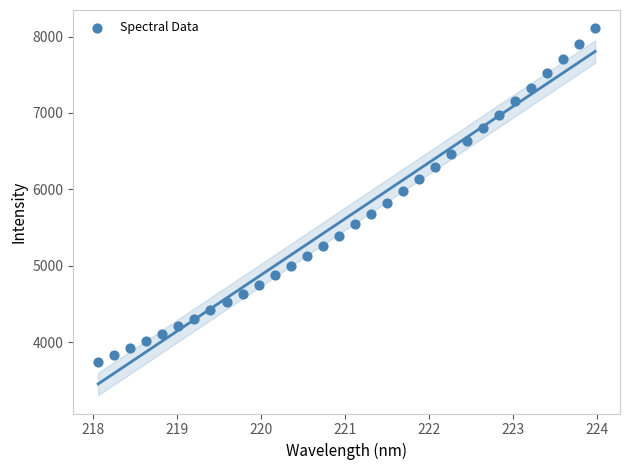

What is the range of Y values (max minus min)?

4363.1